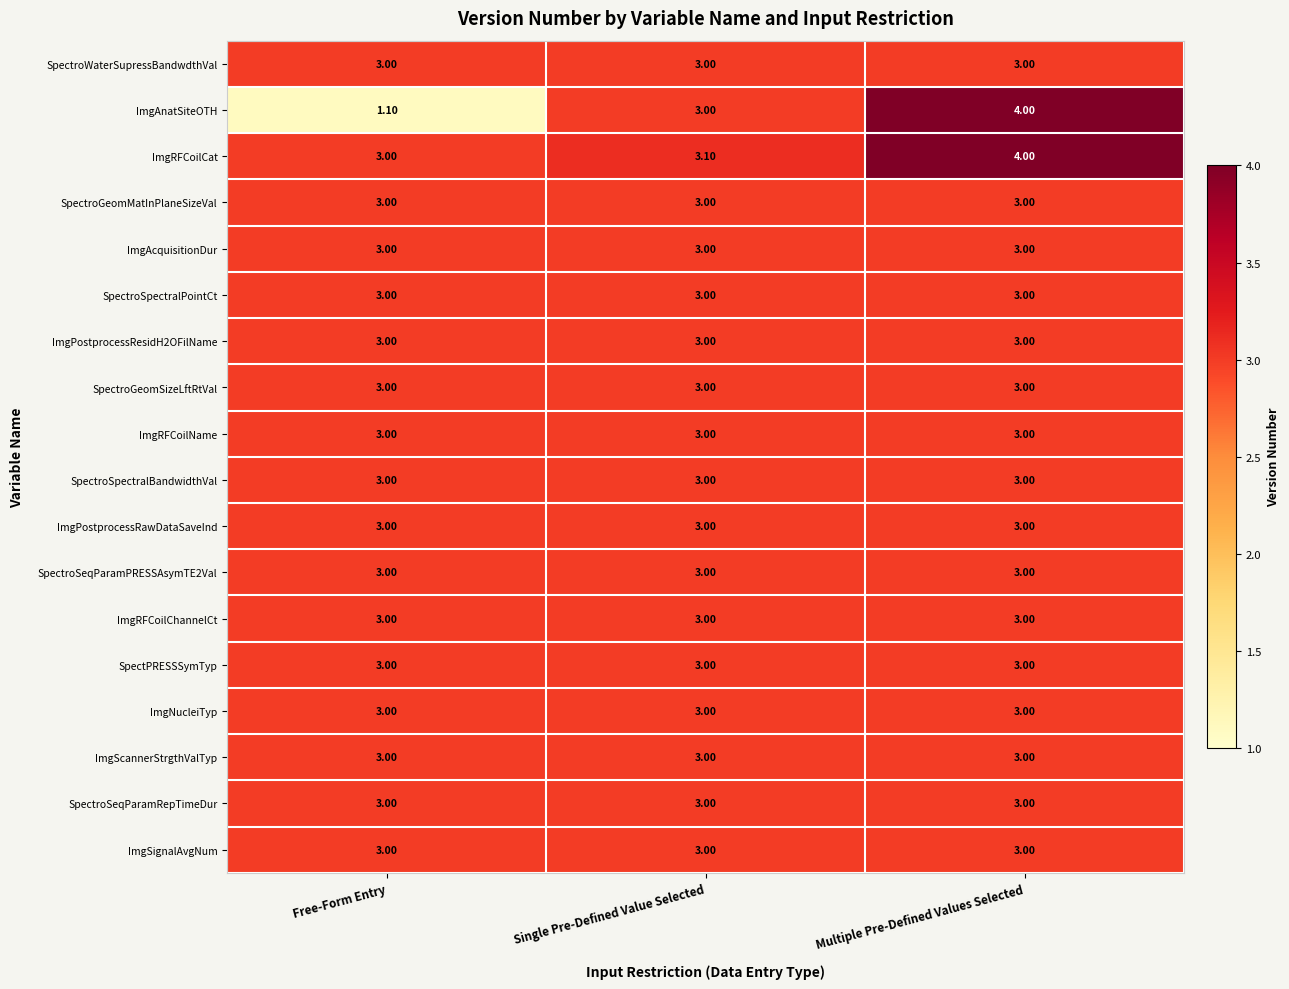

At which category does the chart reach its minimum across all series?

Free-Form Entry